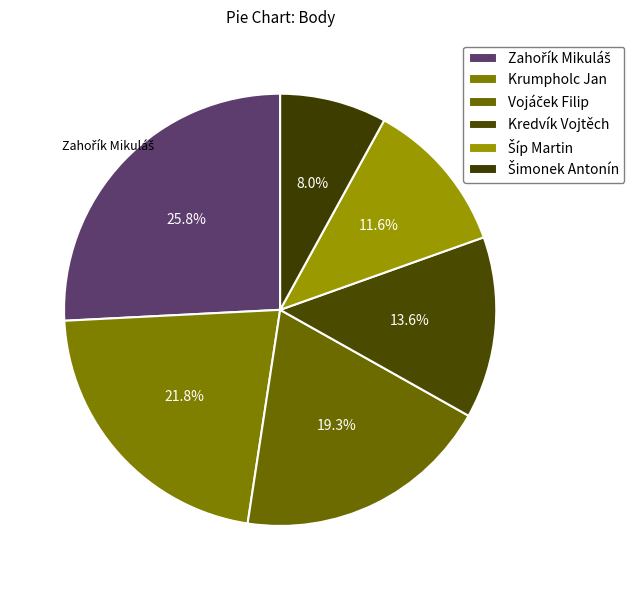

True or false: Vojáček Filip accounts for 19% of the total.

True